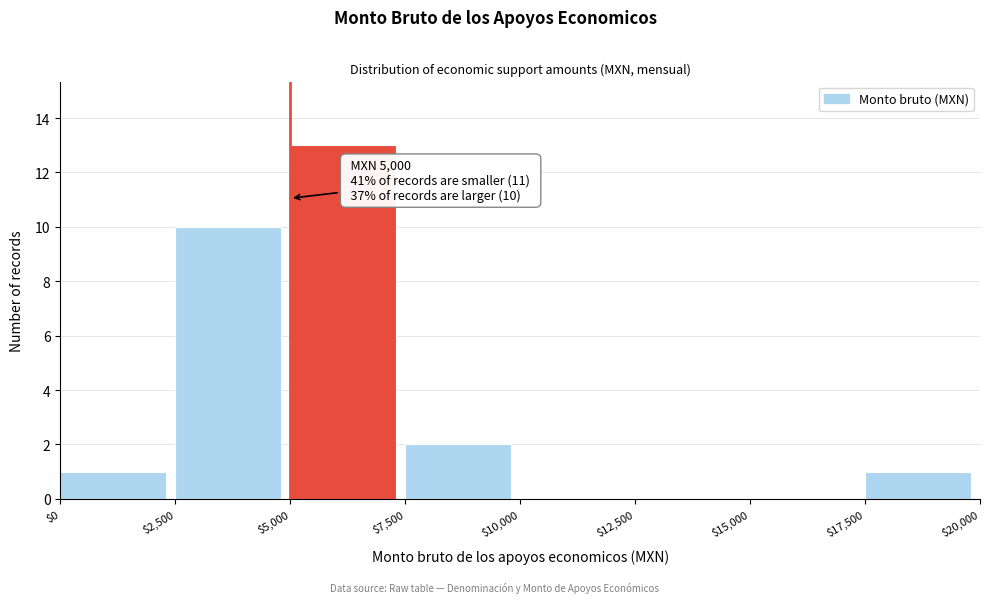

Over which range of the x-axis is the bar tallest?

$5,000 to $7,500